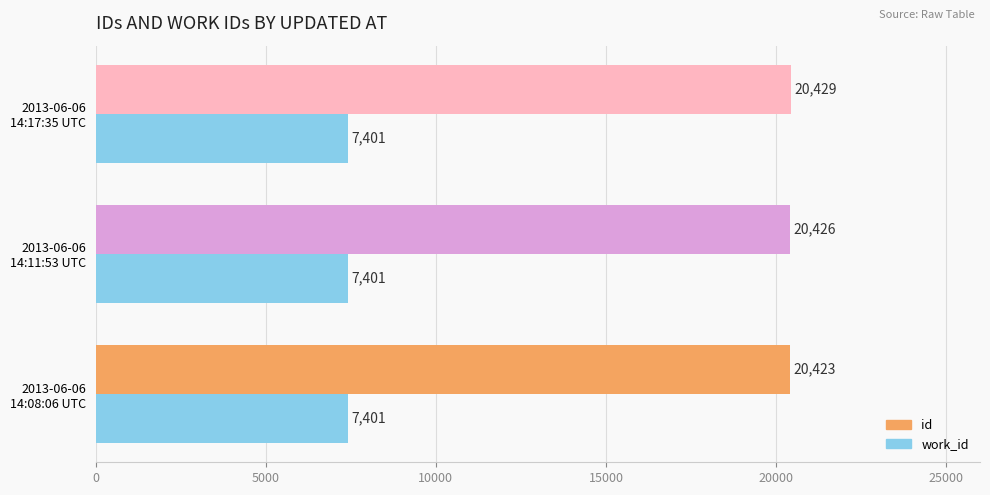

Which series has the largest total across all categories?

id